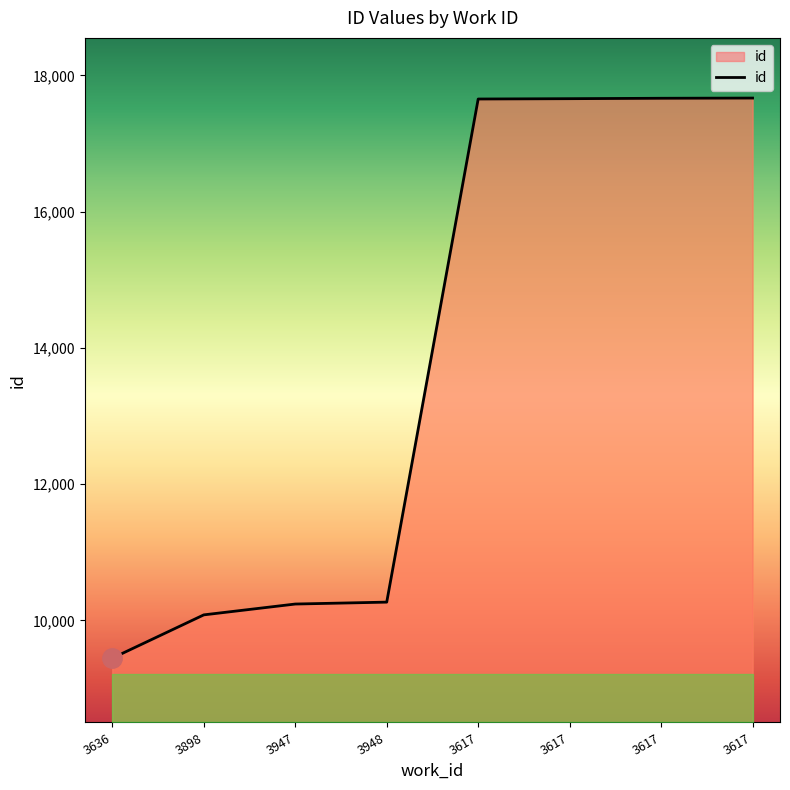

True or false: there are more than 2 points higher than both neighbors.

False